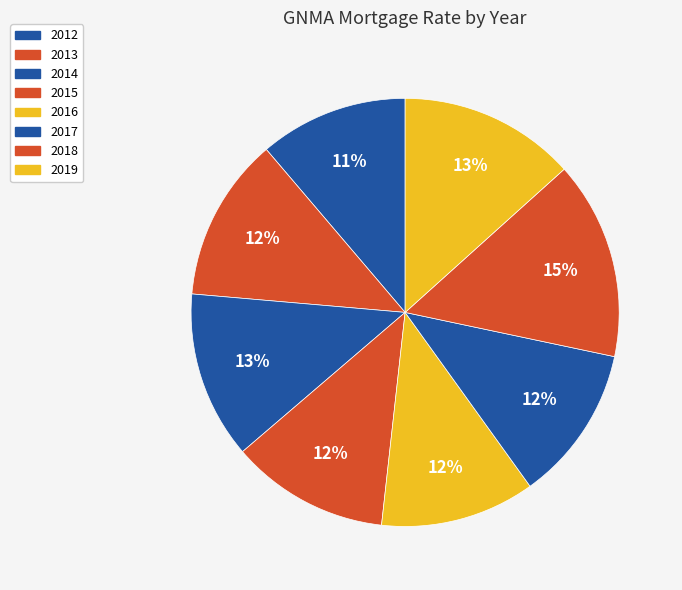

Is it true that 2017 is 12% of the pie?

True